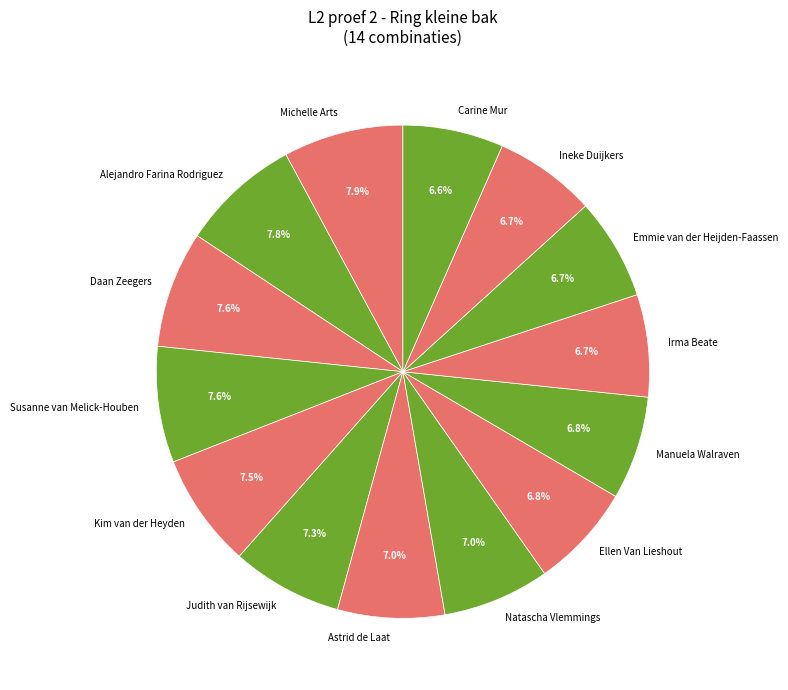

Combined, what portion of the pie is Michelle Arts and Daan Zeegers?

15.5%